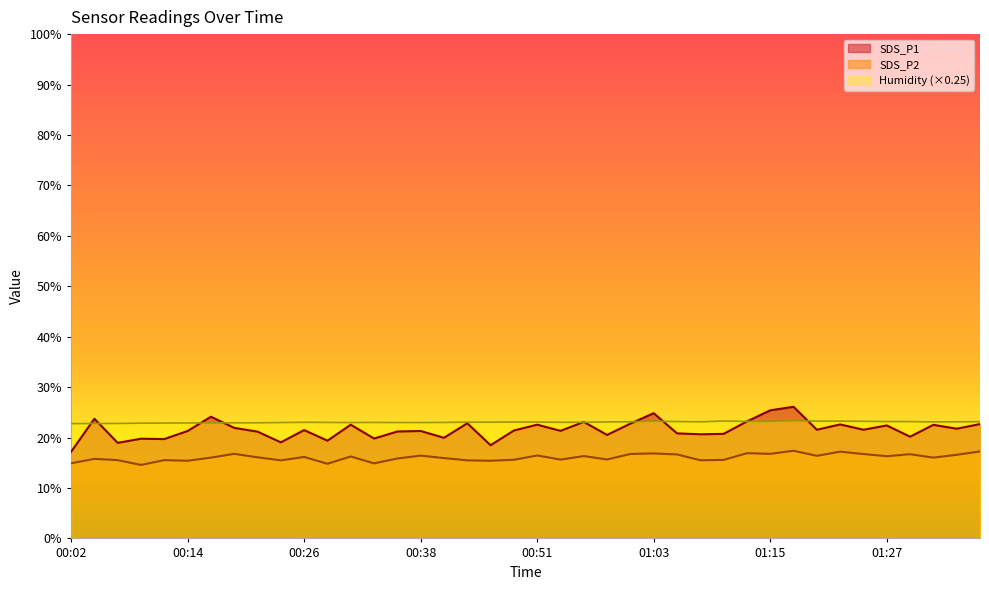

Which category has the lowest value across all series?

00:09